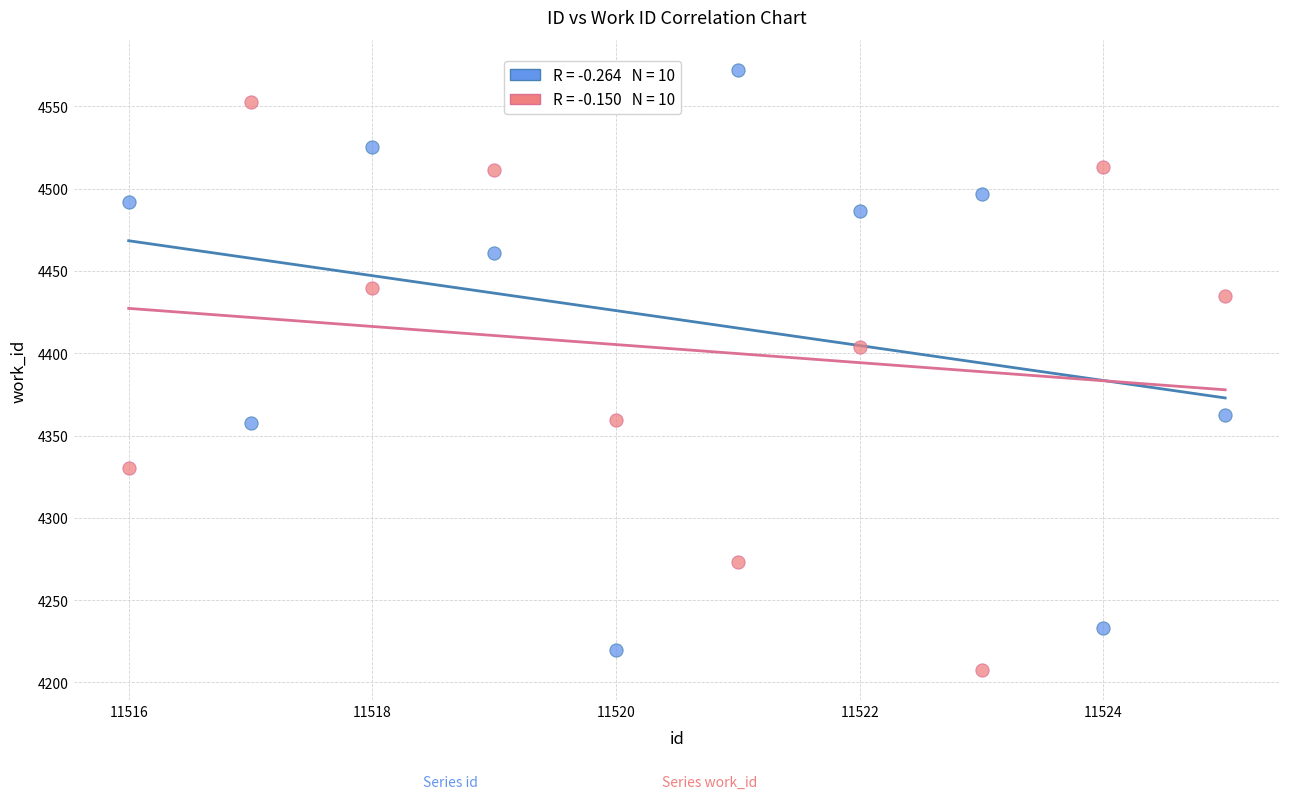

Across all data points, what is the range of X values (max minus min)?

9.0